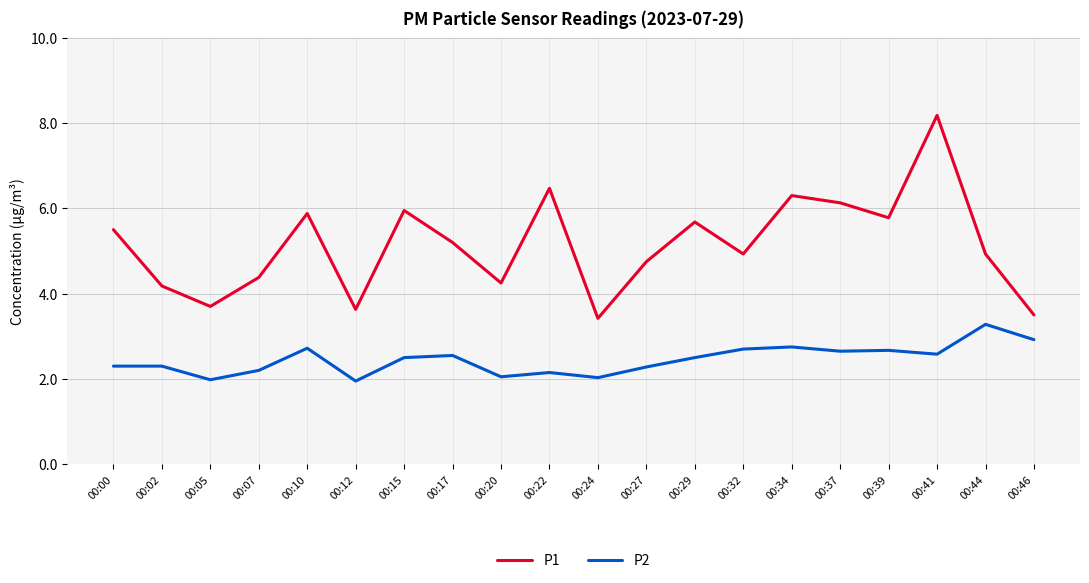

List the series in order of their peak value, highest first.

P1, P2